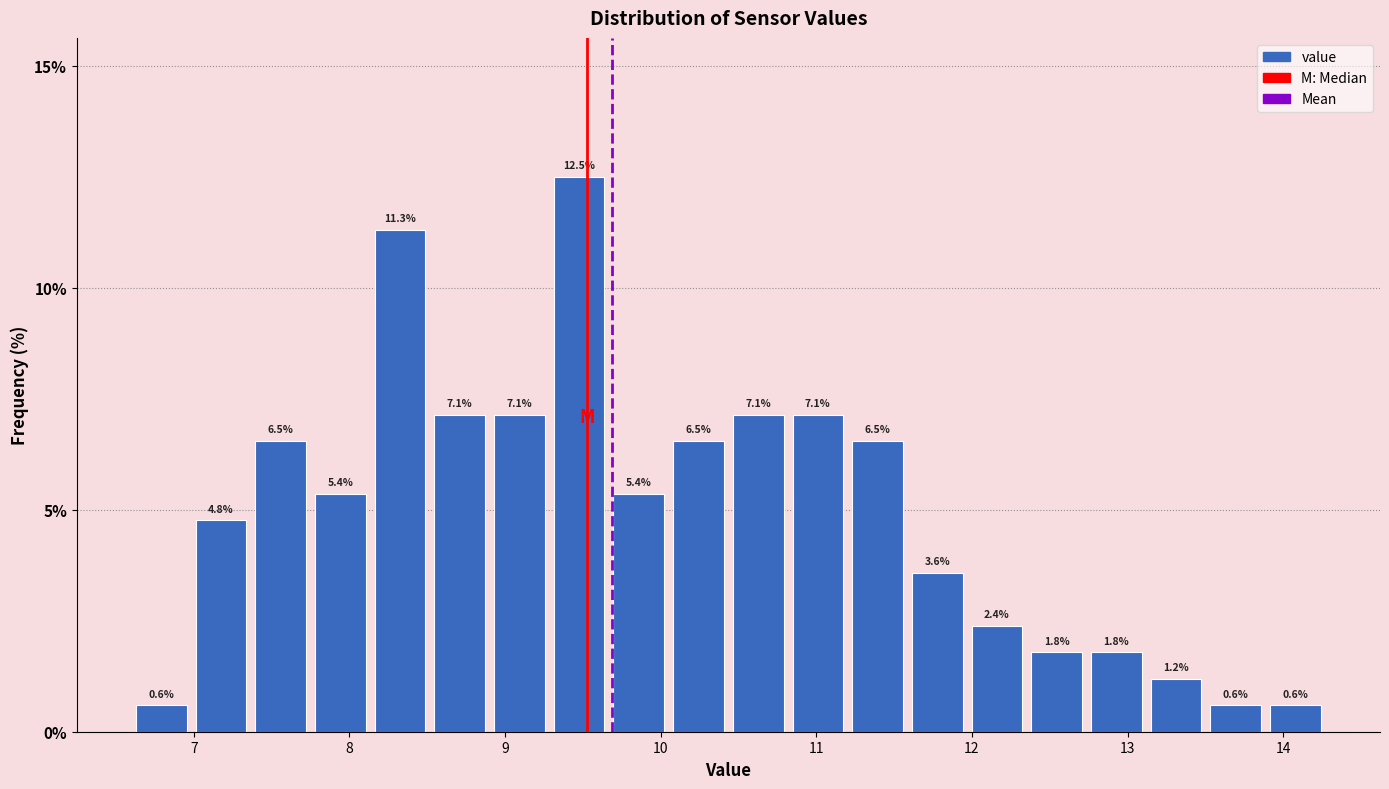

Read against the x-axis, roughly where is the centre of the tallest bar?

9.5